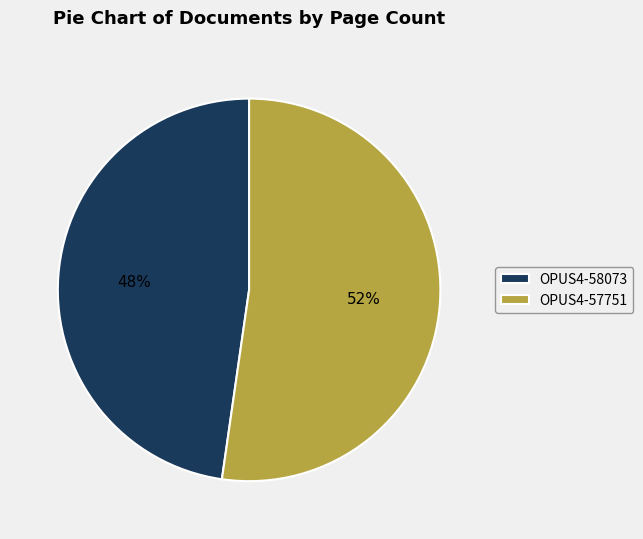

Do OPUS4-57751 and OPUS4-58073 together represent more than half of the pie?

Yes